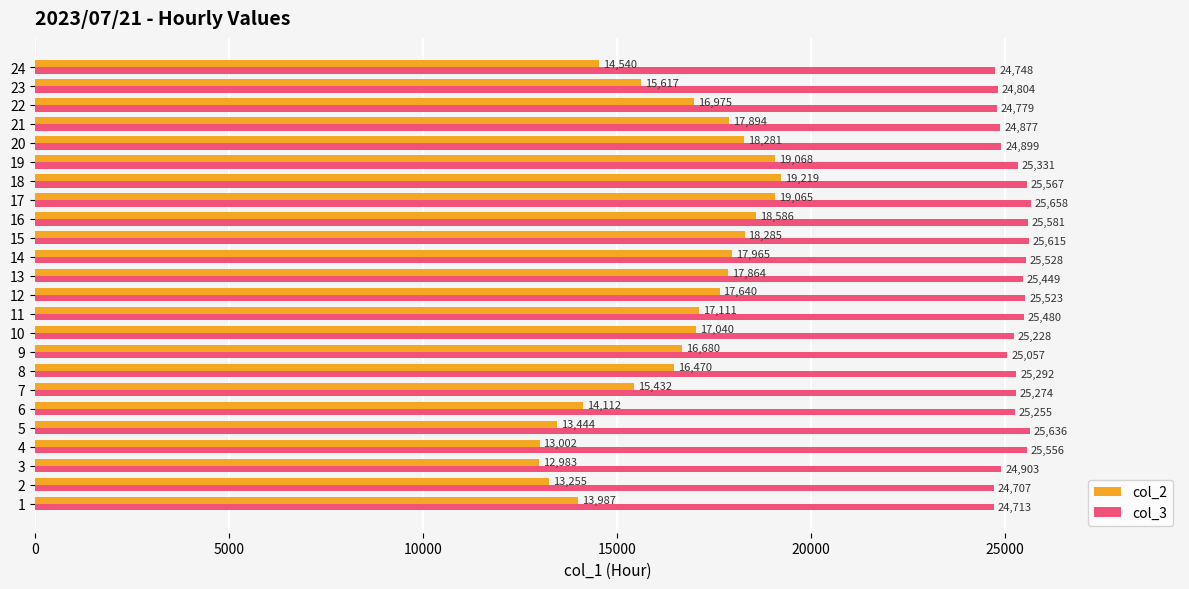

What is the sum of the col_2 values at 22 and 21?

34869